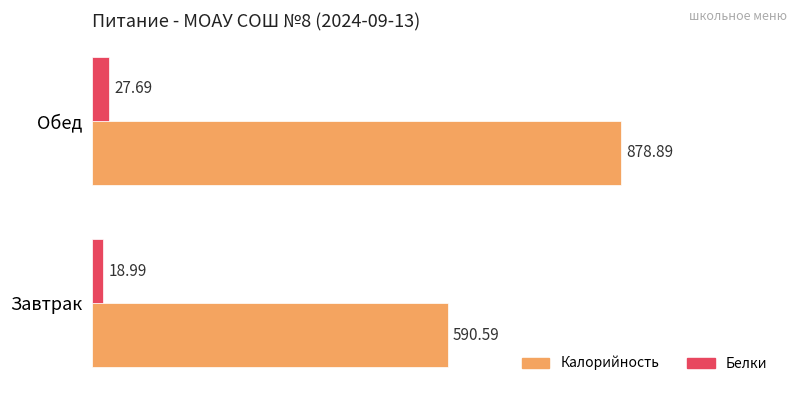

At which label is Калорийность closest to 734?

Завтрак